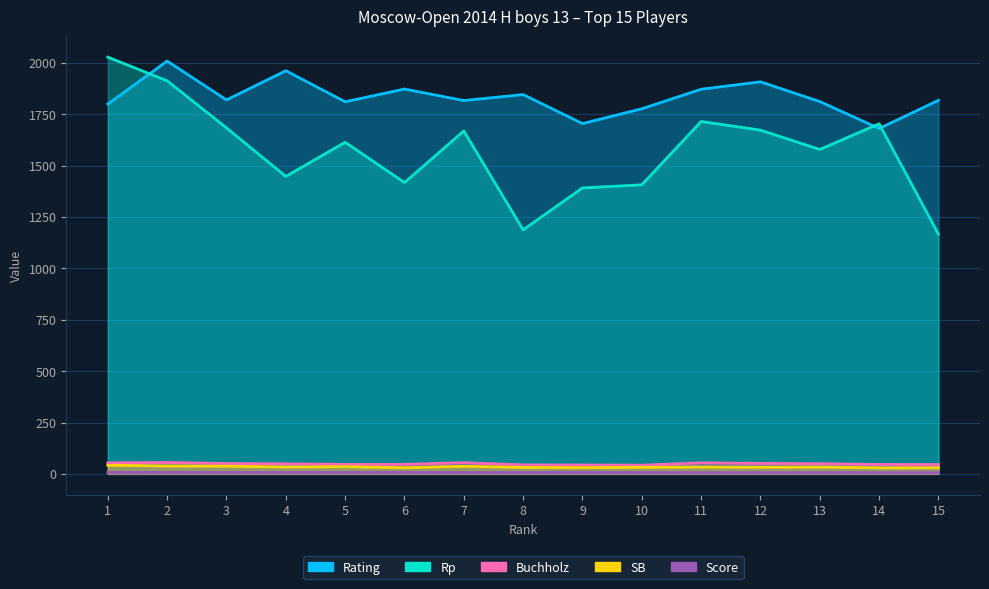

True or false: SB and Rp cross at least once.

False